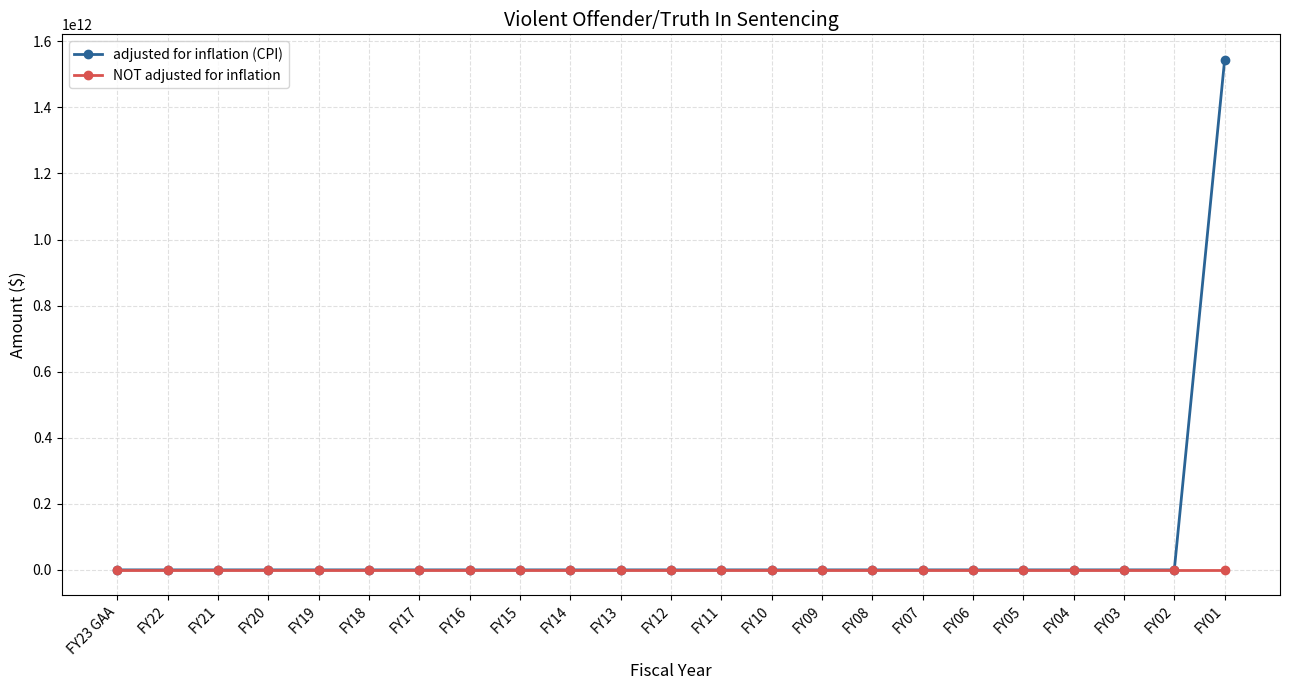

Rank the series by their maximum value, from highest to lowest.

adjusted for inflation (CPI), NOT adjusted for inflation